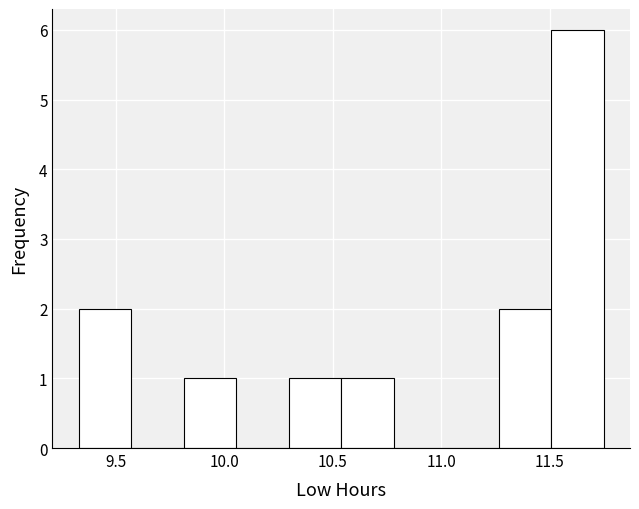

Which range on the x-axis has the tallest bar?

11.50 to 11.75